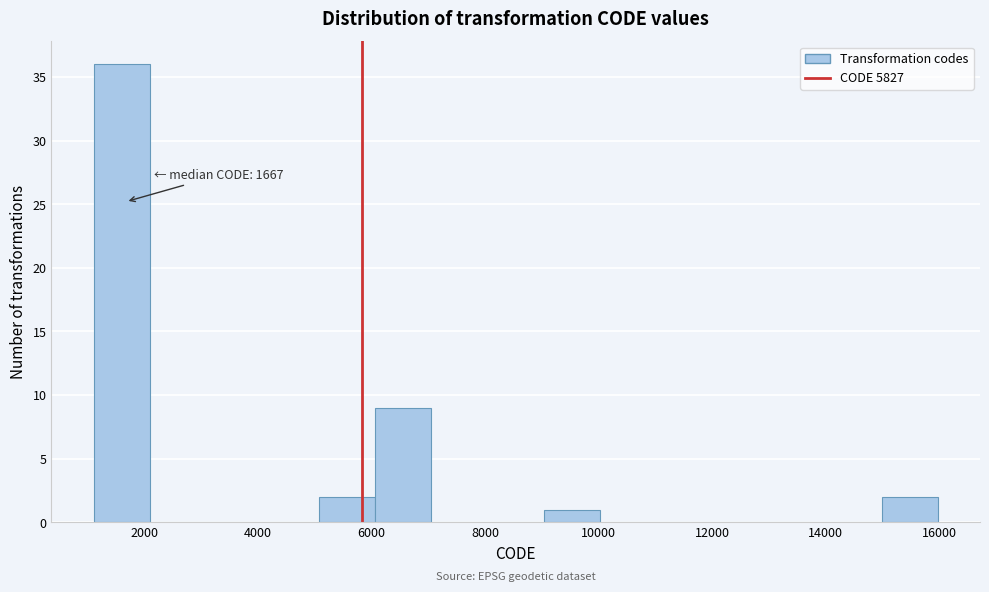

Which range on the x-axis has the tallest bar?

1200 to 2000